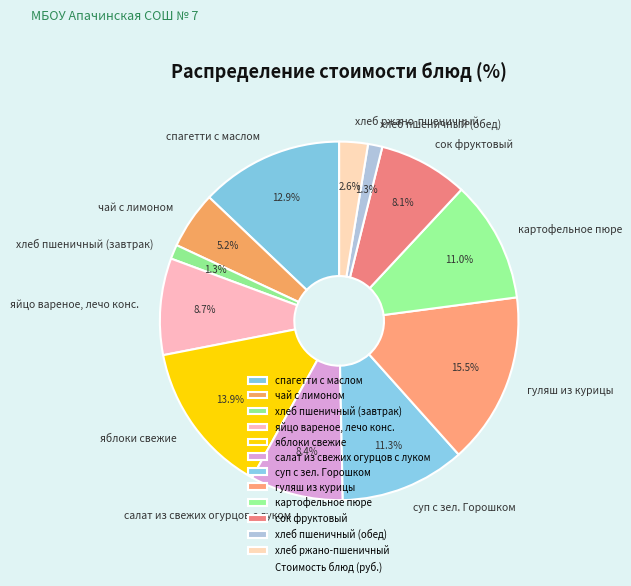

Does чай с лимоном represent more than half of the total?

No